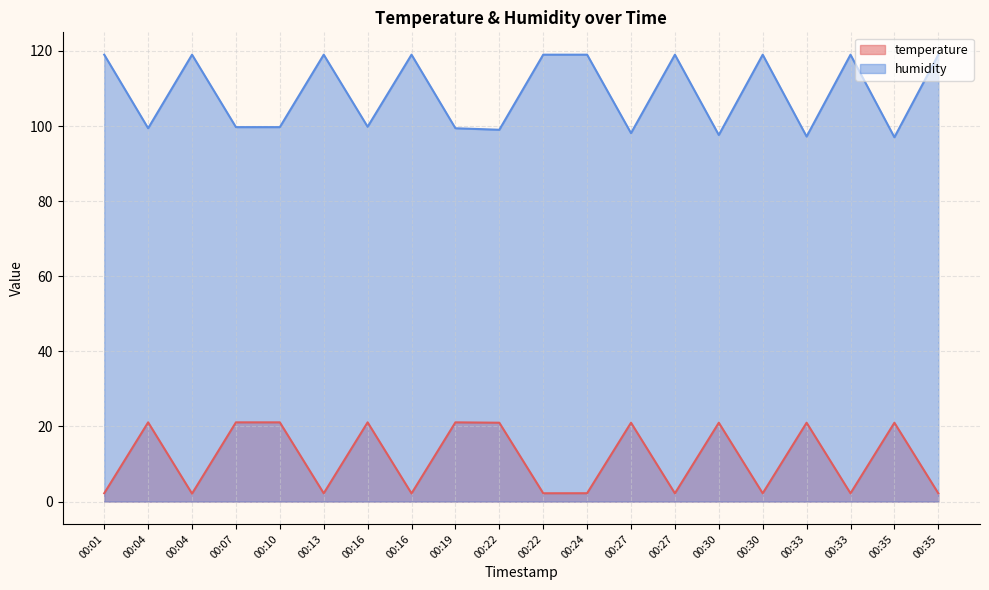

True or false: humidity and temperature cross at least once.

False